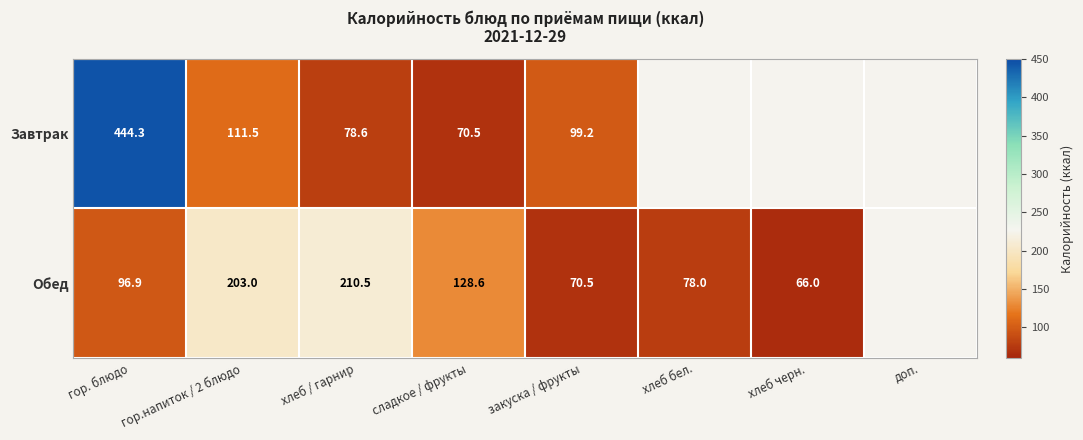

How many distinct data groups are displayed?

2